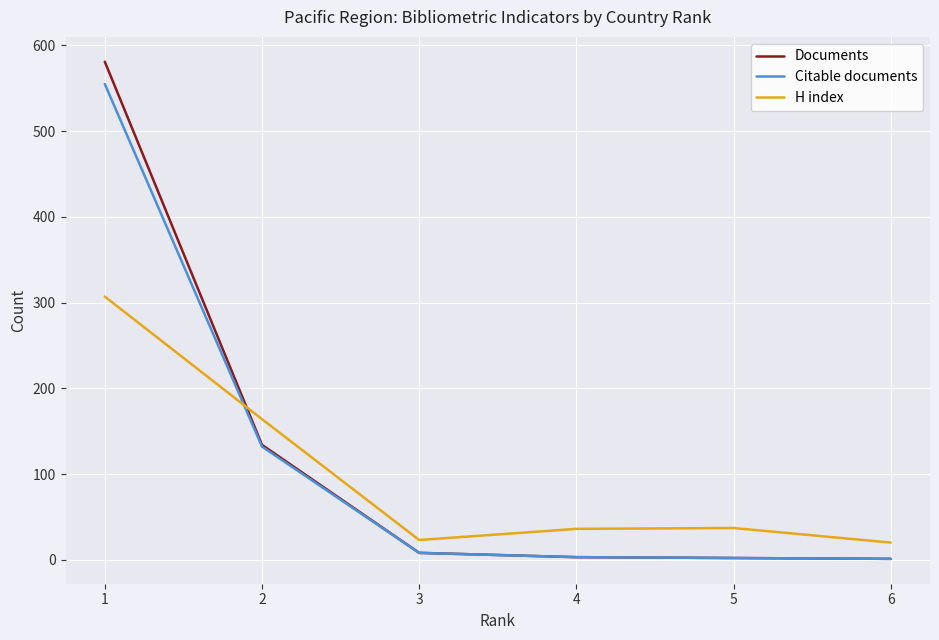

What is the minimum value for H index?

20